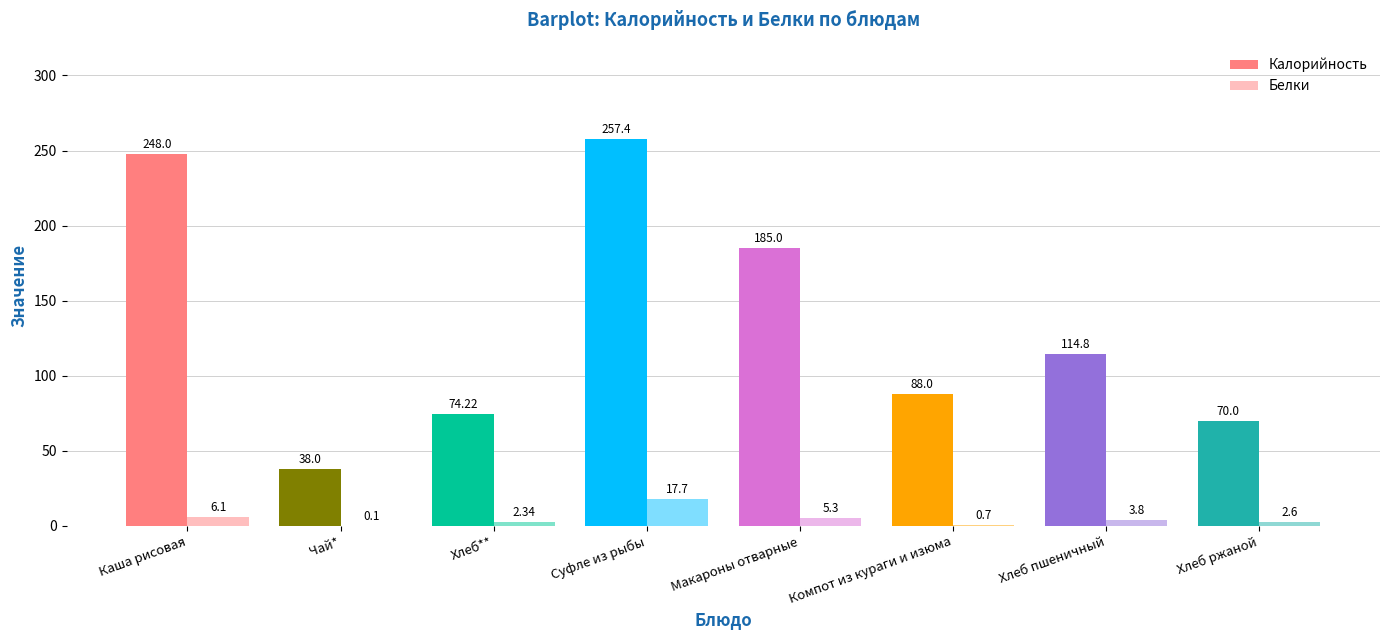

Is it true that Калорийность equals 31.0 at Хлеб ржаной?

False